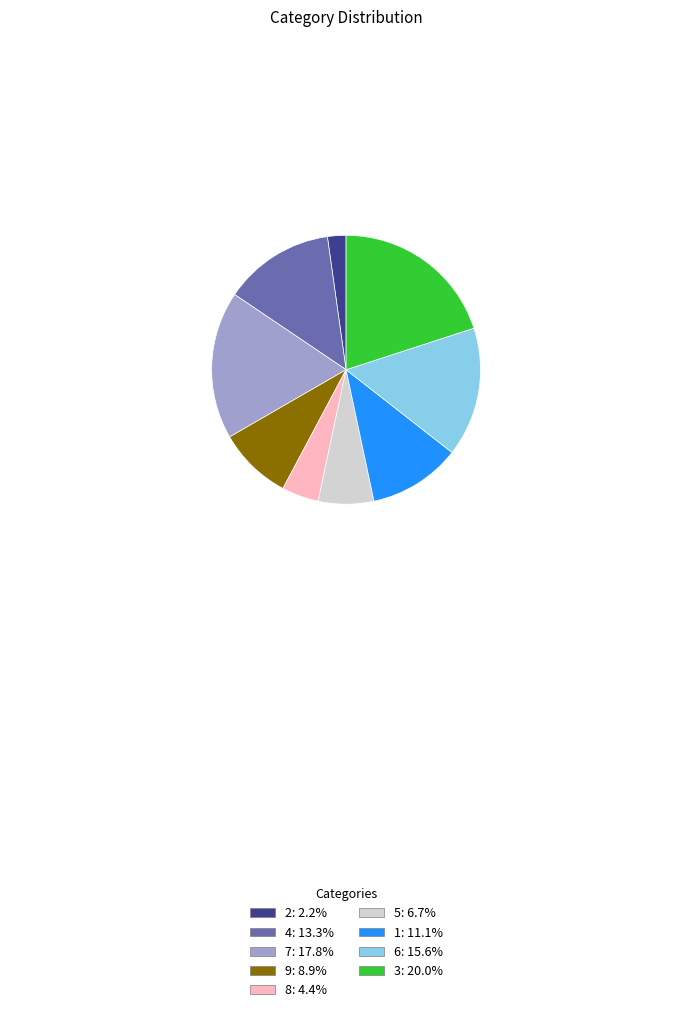

Combined, do 6: 15.6% and 4: 13.3% account for over 50%?

No